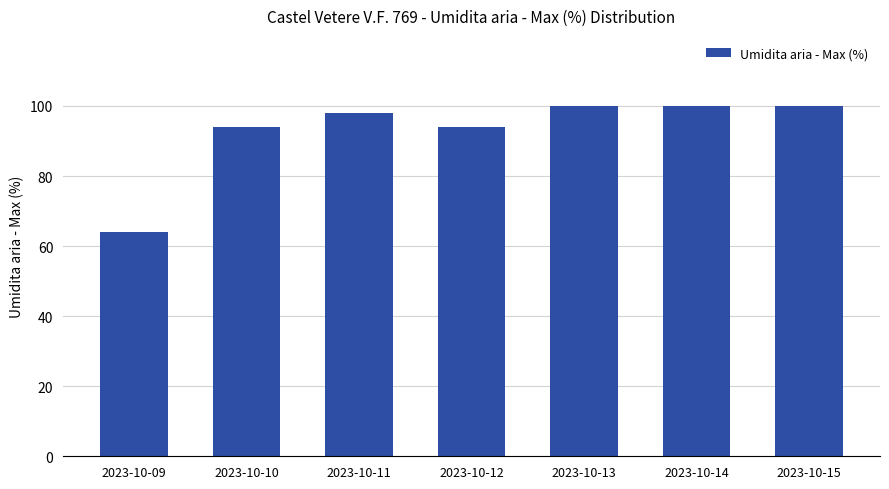

How many categories are shown in the chart?

7